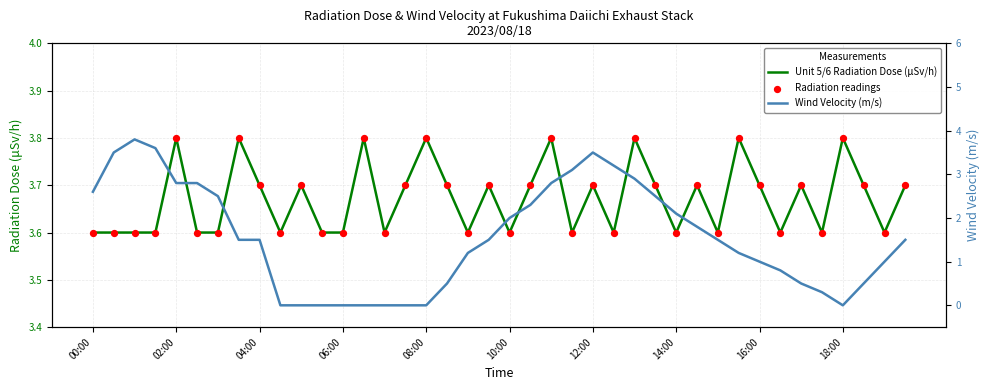

Which series has the widest spread of Y values?

Wind Velocity (m/s)